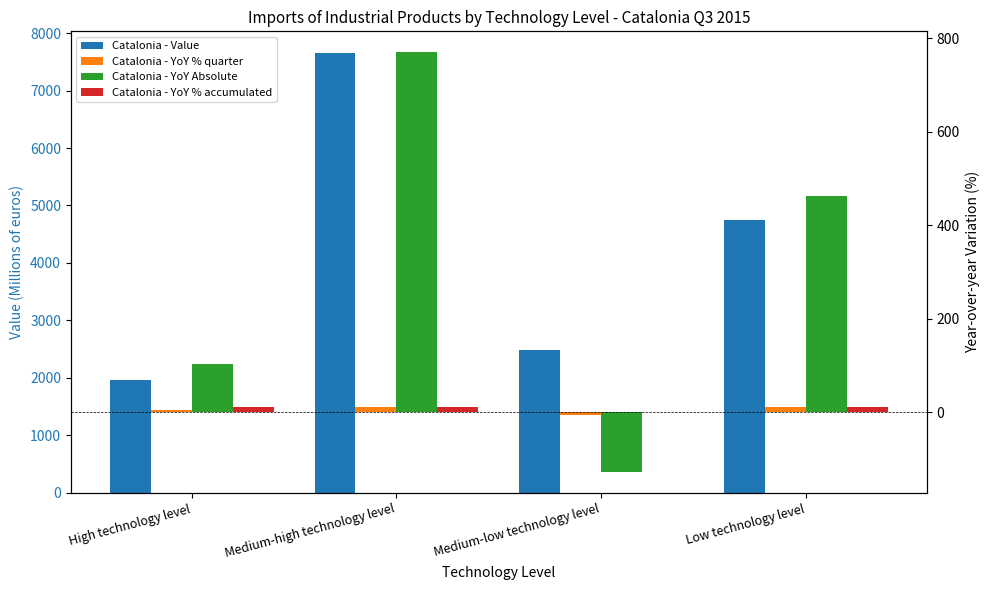

What are all the series names shown in the legend?

Catalonia - Value, Catalonia - YoY % quarter, Catalonia - YoY Absolute, Catalonia - YoY % accumulated